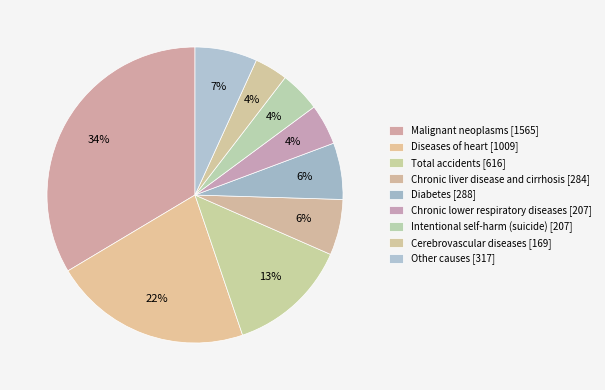

Is Other causes the majority of the pie?

No